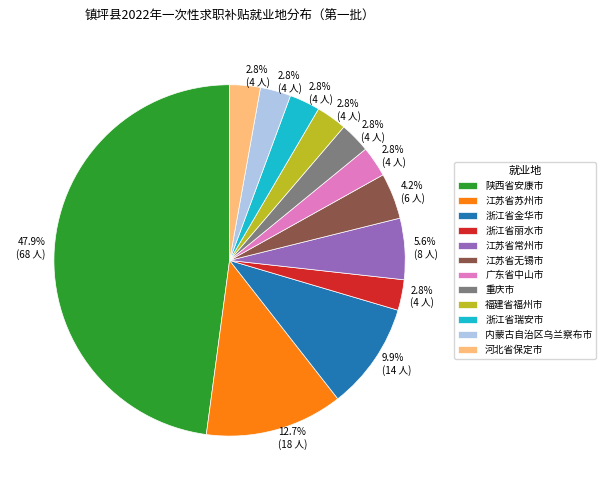

Between 江苏省苏州市 and 江苏省常州市, which is larger?

江苏省苏州市